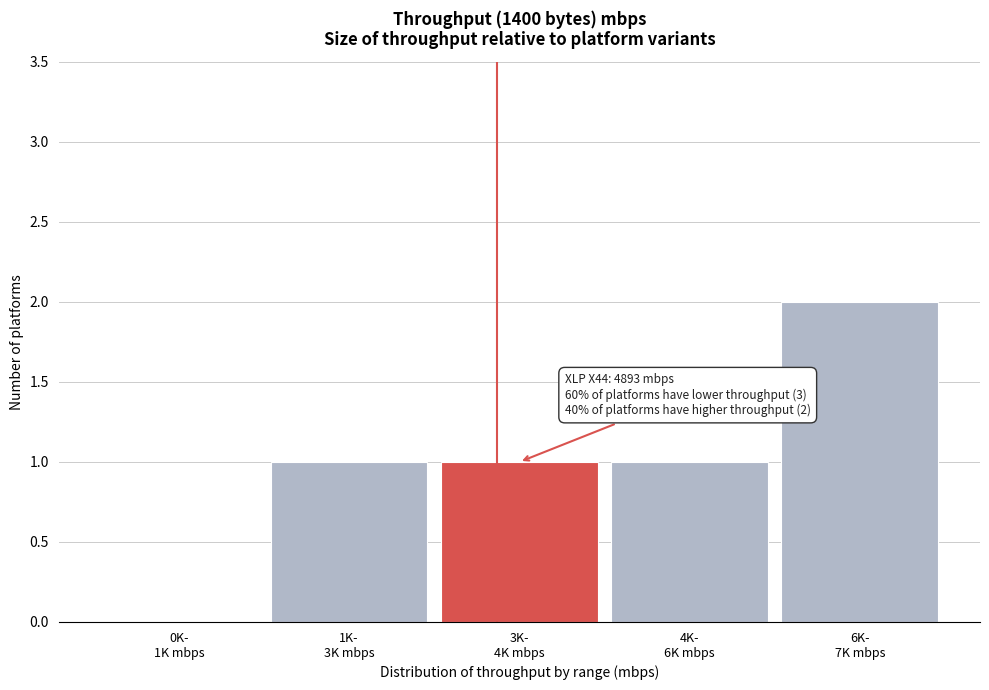

Count the number of data series in this chart.

1